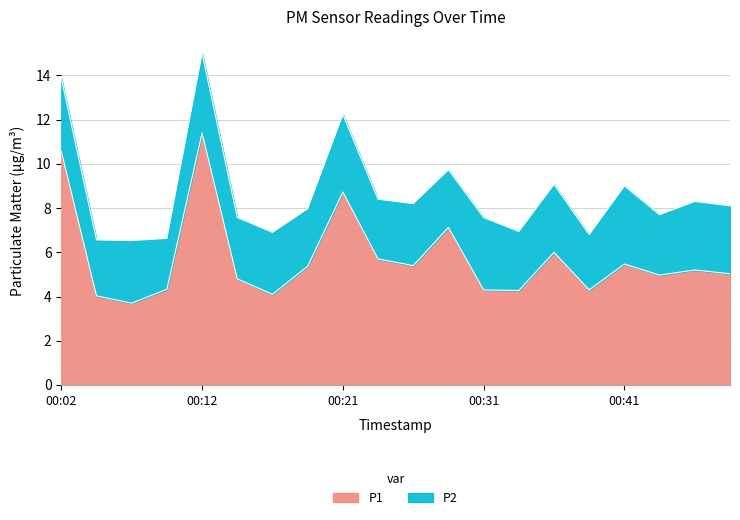

Which label corresponds to the largest value in the chart?

00:12